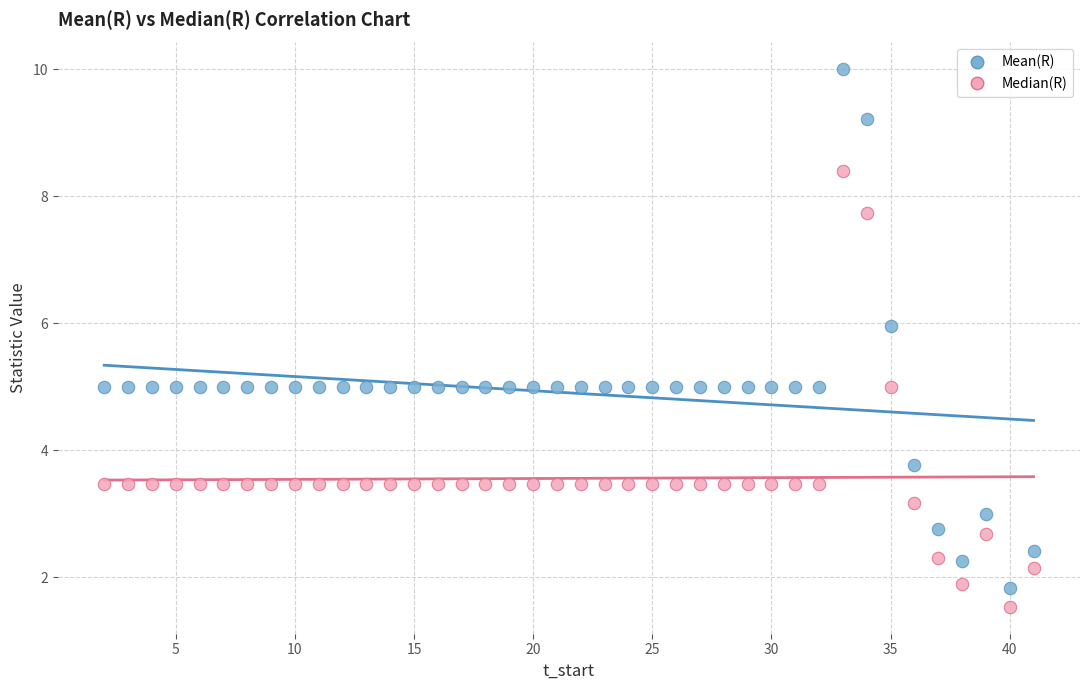

Across all data points, what is the range of Y values (max minus min)?

8.5